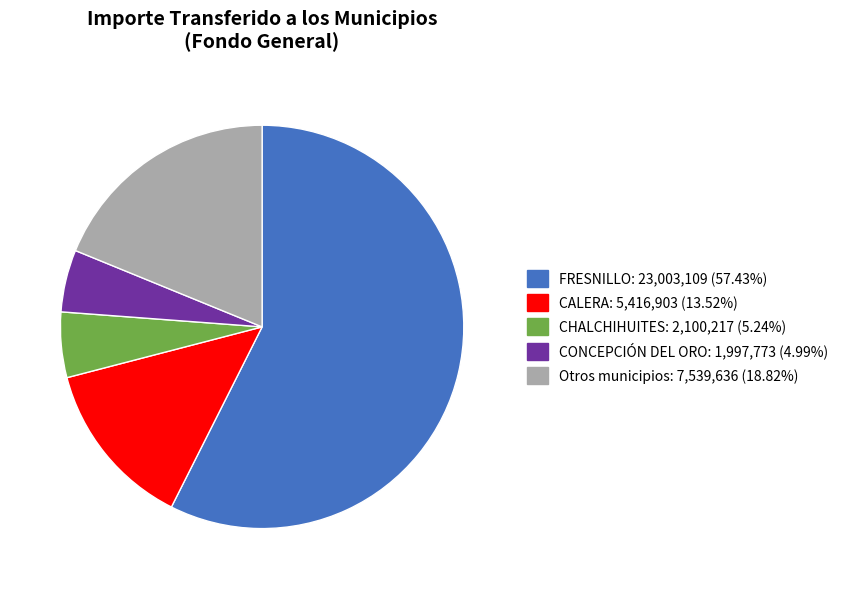

Is there a majority slice in this chart?

Yes